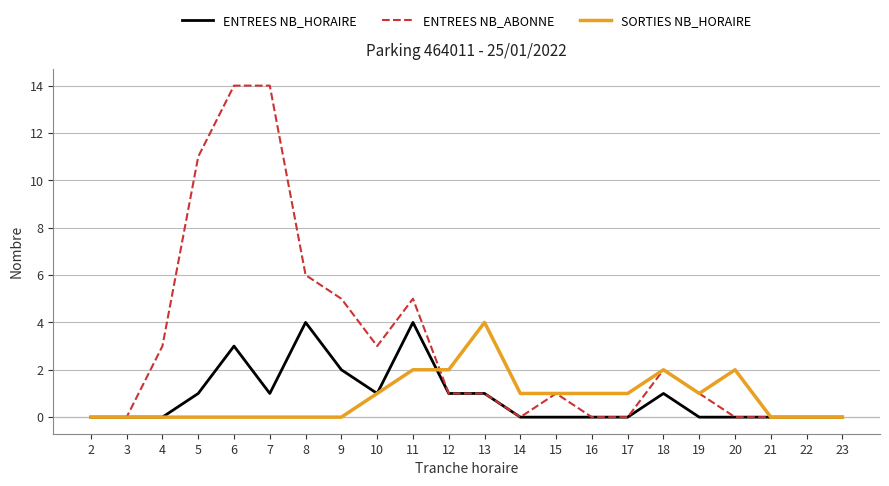

What are all the series names shown in the legend?

ENTREES NB_HORAIRE, ENTREES NB_ABONNE, SORTIES NB_HORAIRE